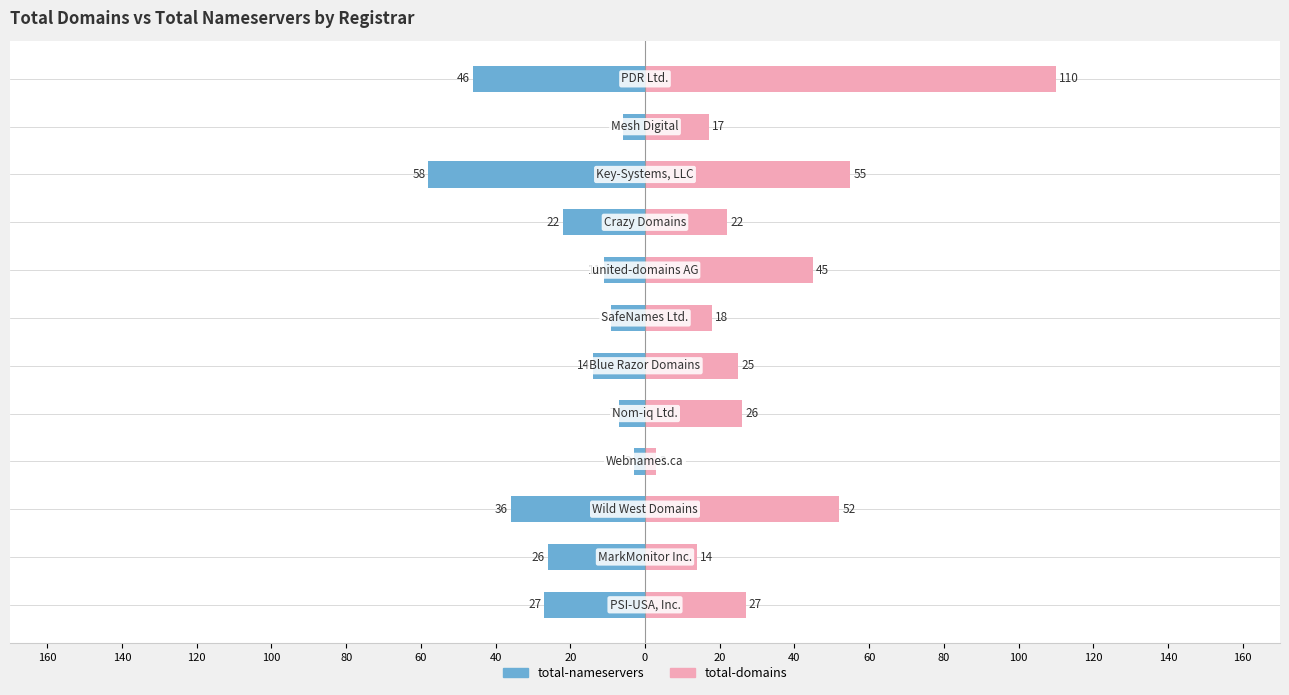

How many values in the total-nameservers series are below -14?

6